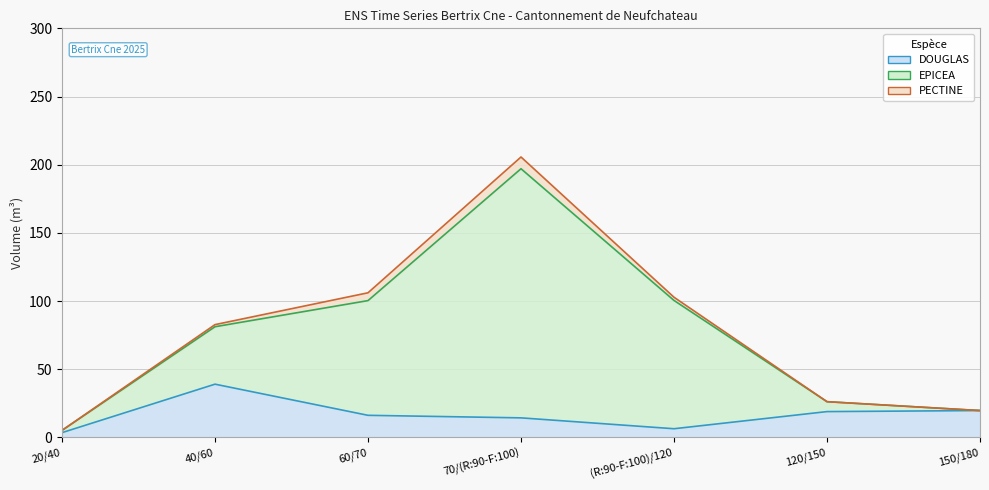

True or false: EPICEA and DOUGLAS cross at least once.

False